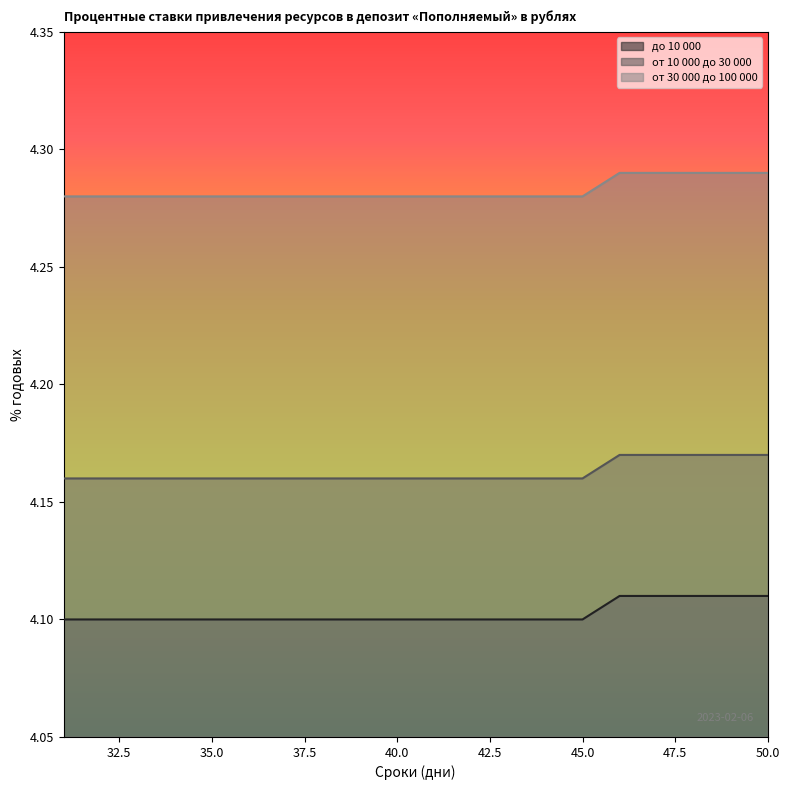

How many series are shown in this chart?

3